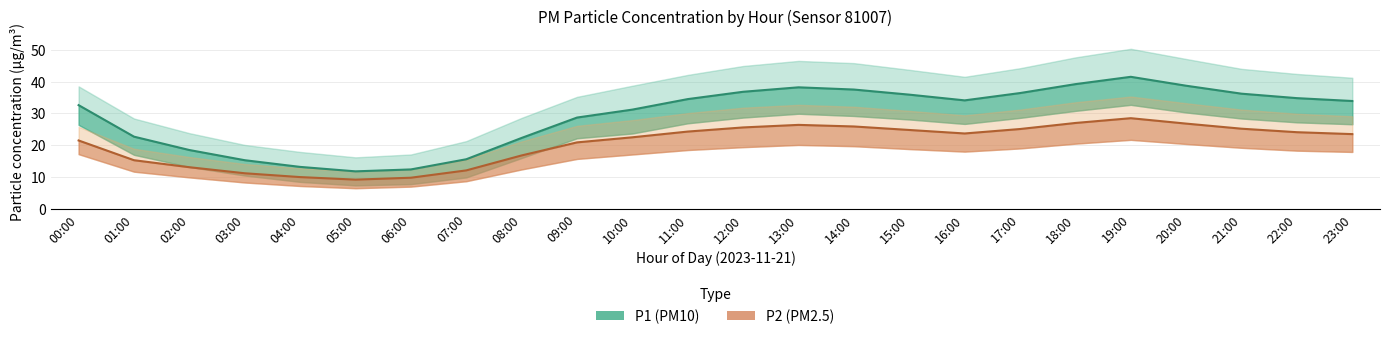

What is the total value across all series at 11:00?

176.4